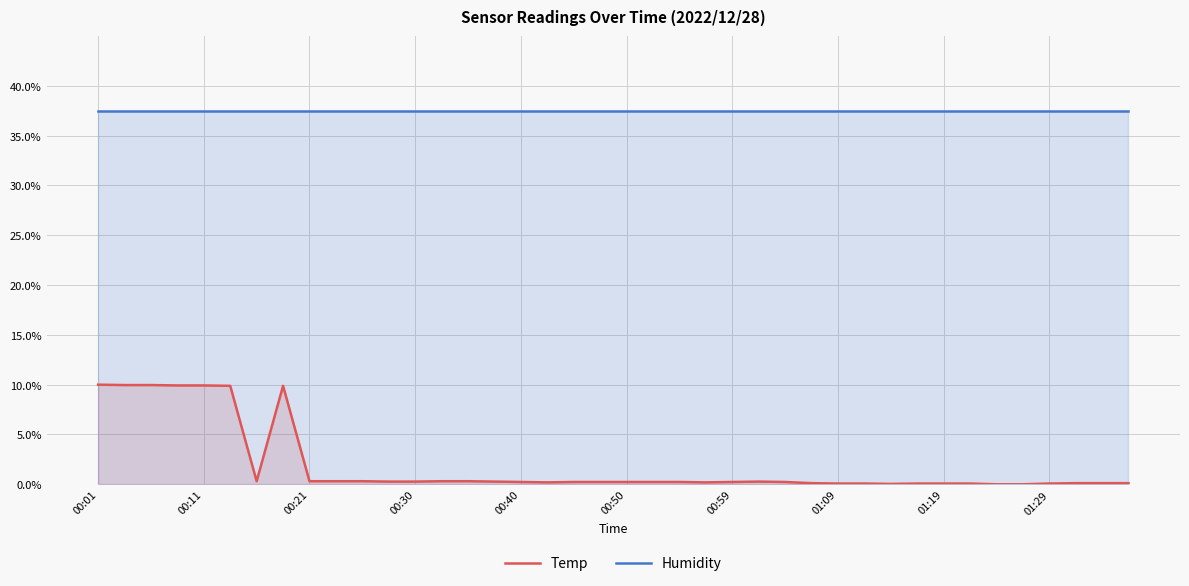

What position from the left is 34?

35